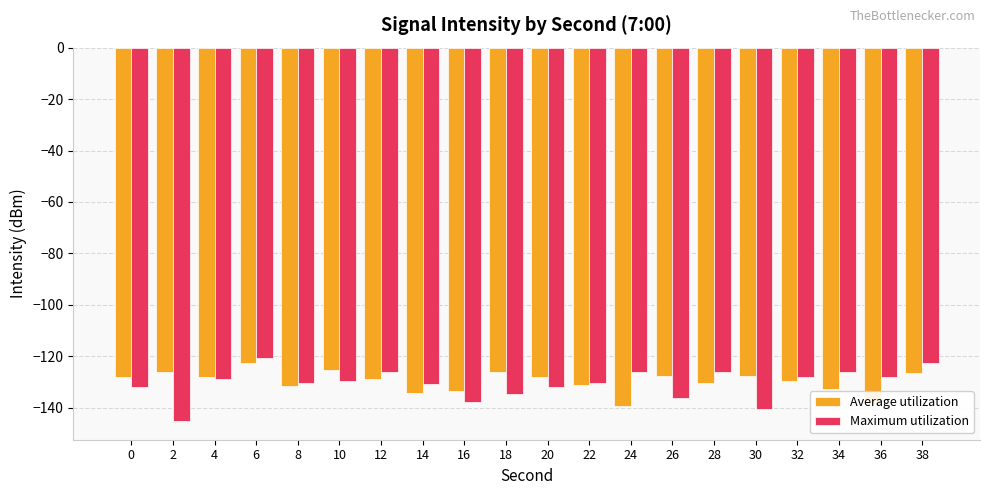

How many bars are there in total?

40